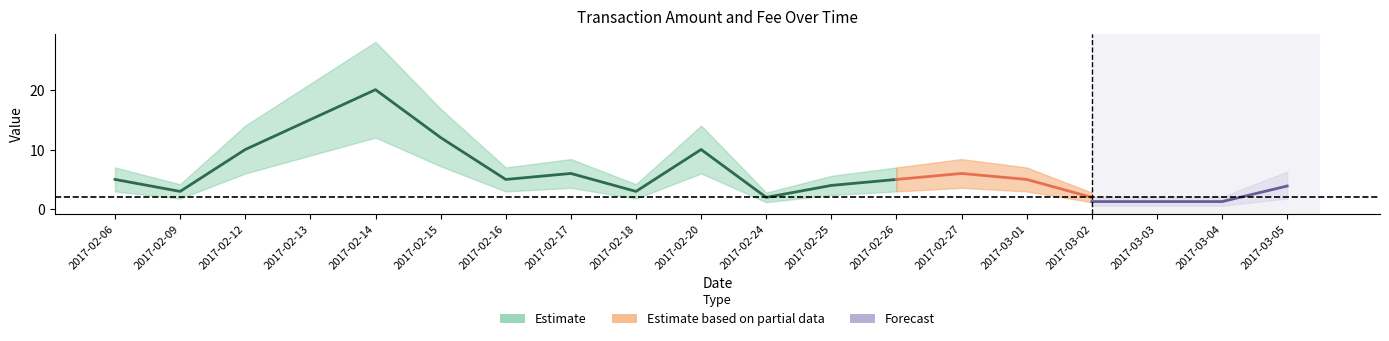

What is the value of the Fee point at the 15th from the left?

2